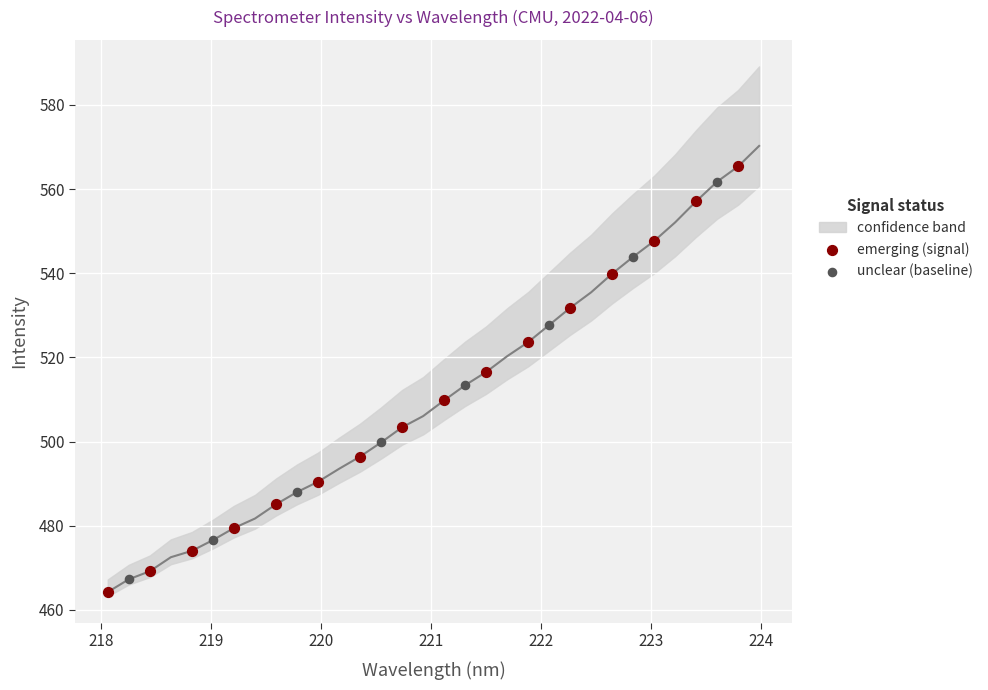

Which series has the largest Y range (max minus min)?

emerging (signal)